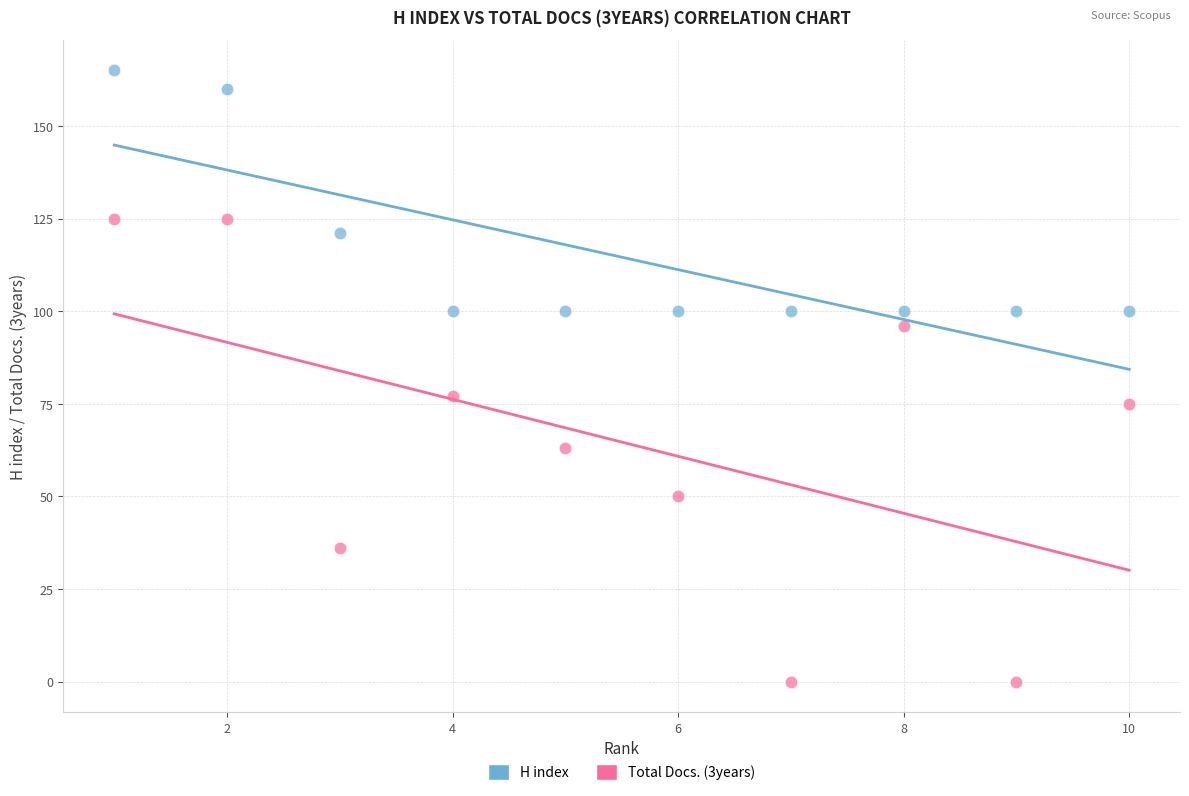

Across all series, what Y value is closest to 82?

77